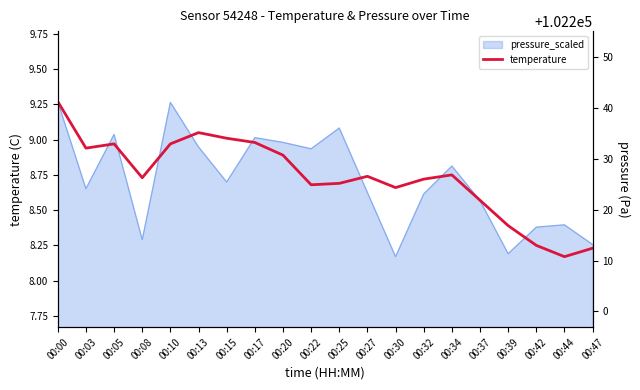

What is the sum of the values at 00:22 and 00:20?

17.6